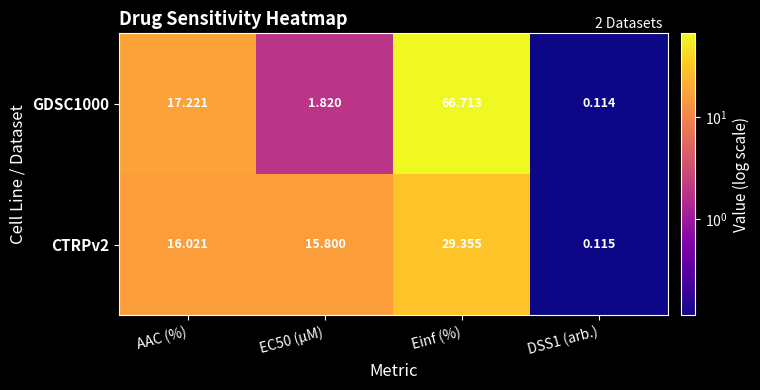

Where does the CTRPv2 series first go above 16?

AAC (%)